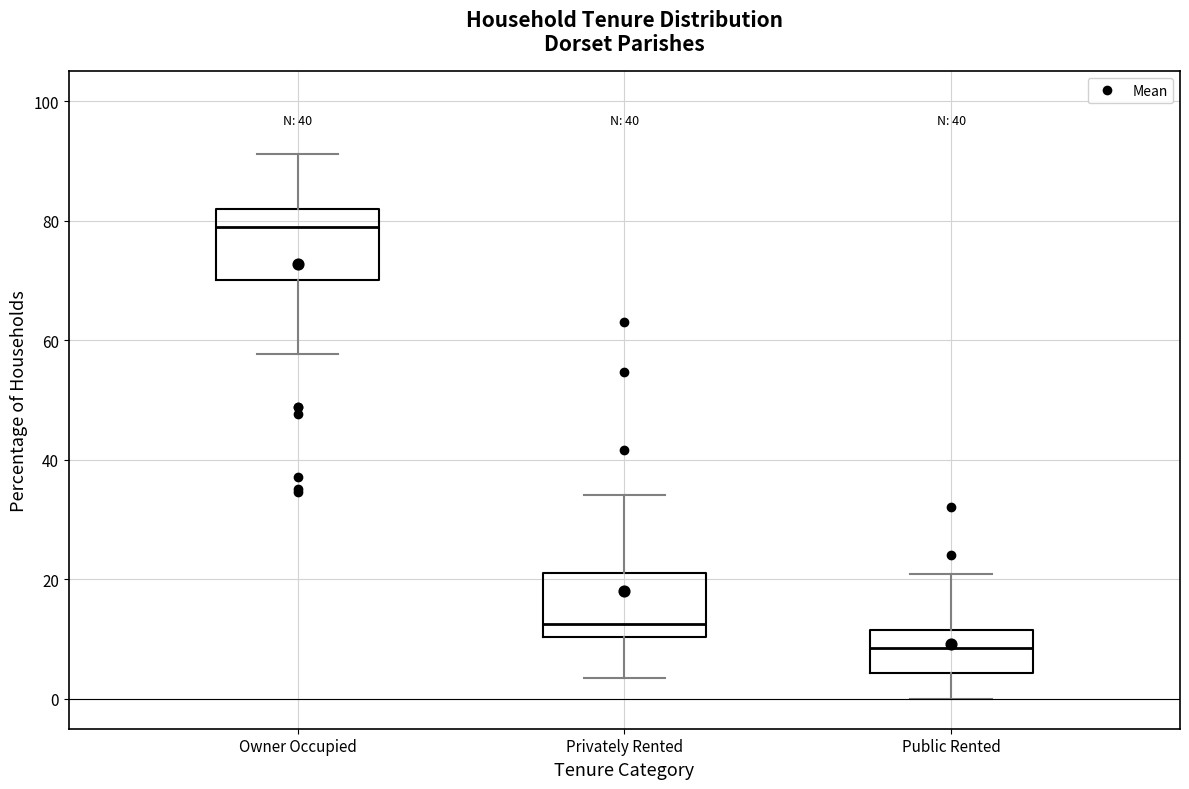

Where does the lower whisker of the box for Owner Occupied end on the y-axis? The values are not printed on the chart, so give them approximately, as read against the axis.

58